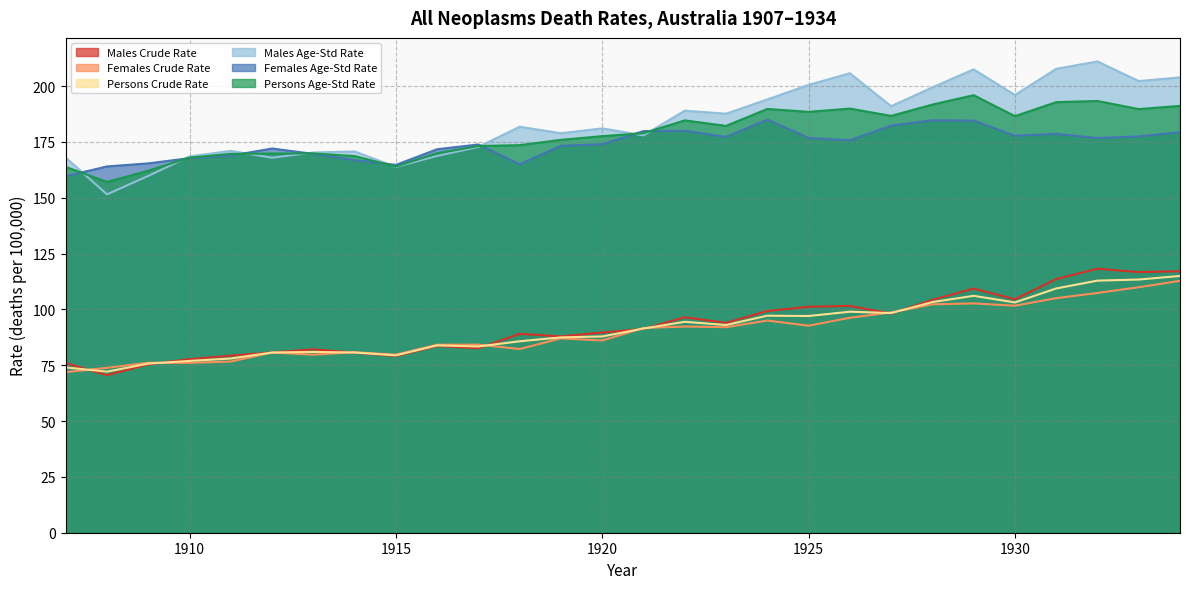

Which series has the largest total across all categories?

Males Age-Std Rate